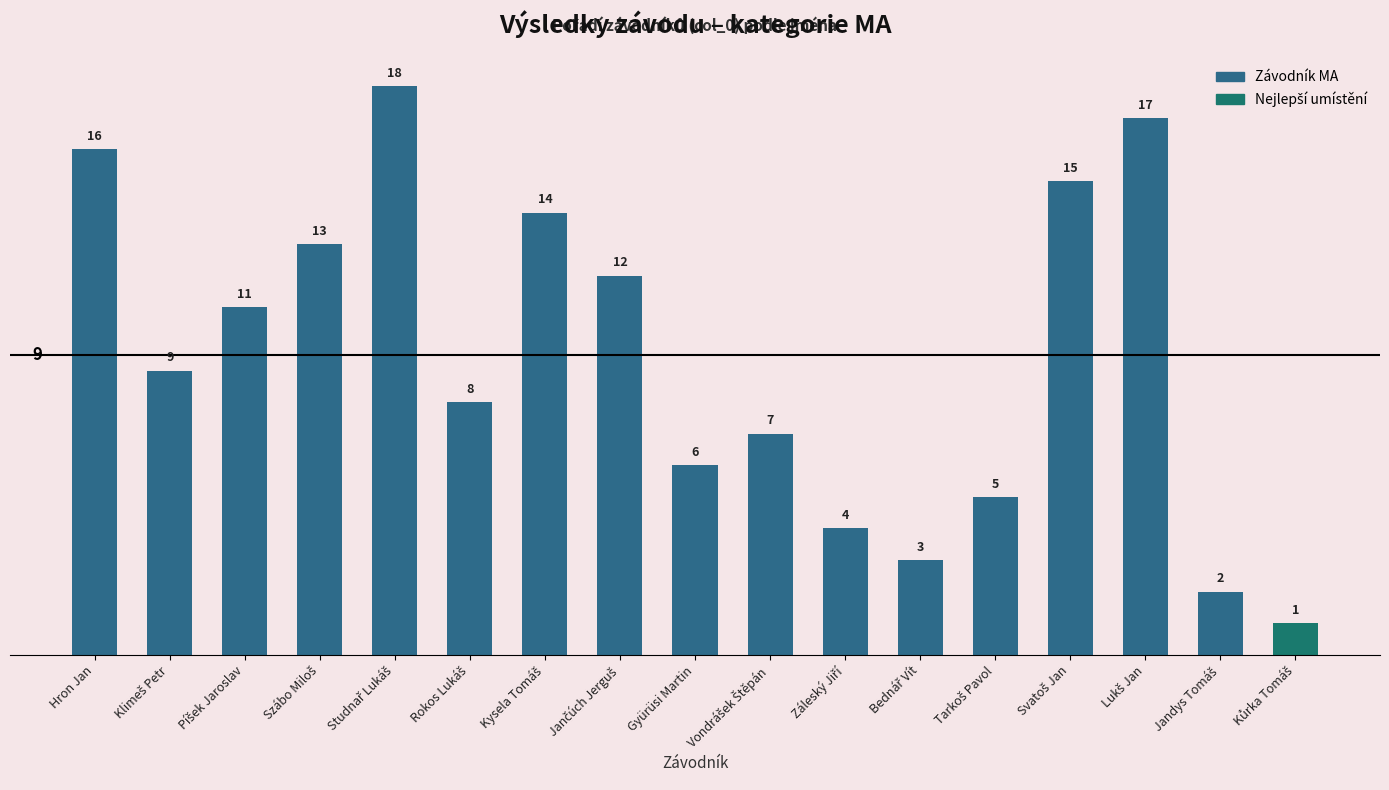

At which label does the data first exceed 9?

Hron Jan